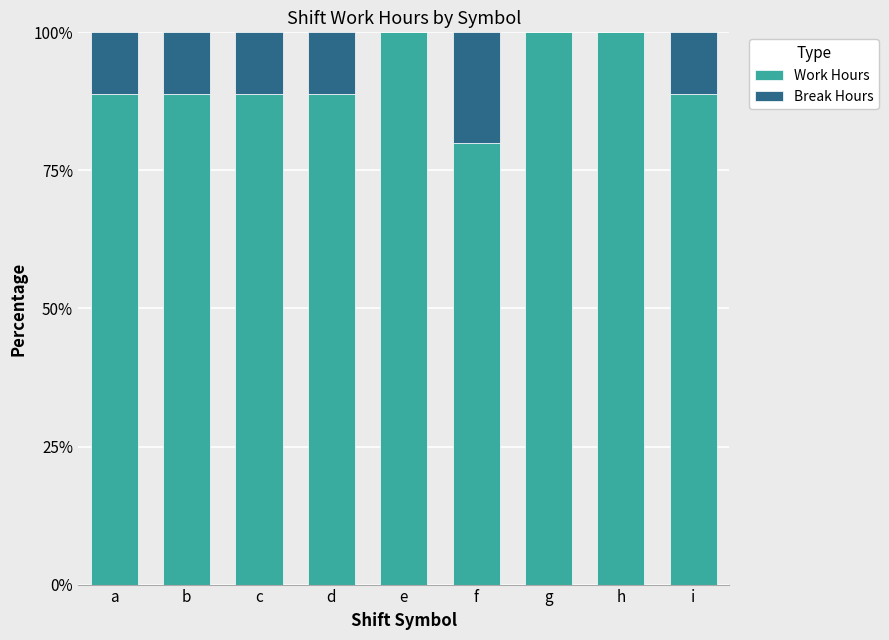

What are all the series names shown in the legend?

Work Hours, Break Hours